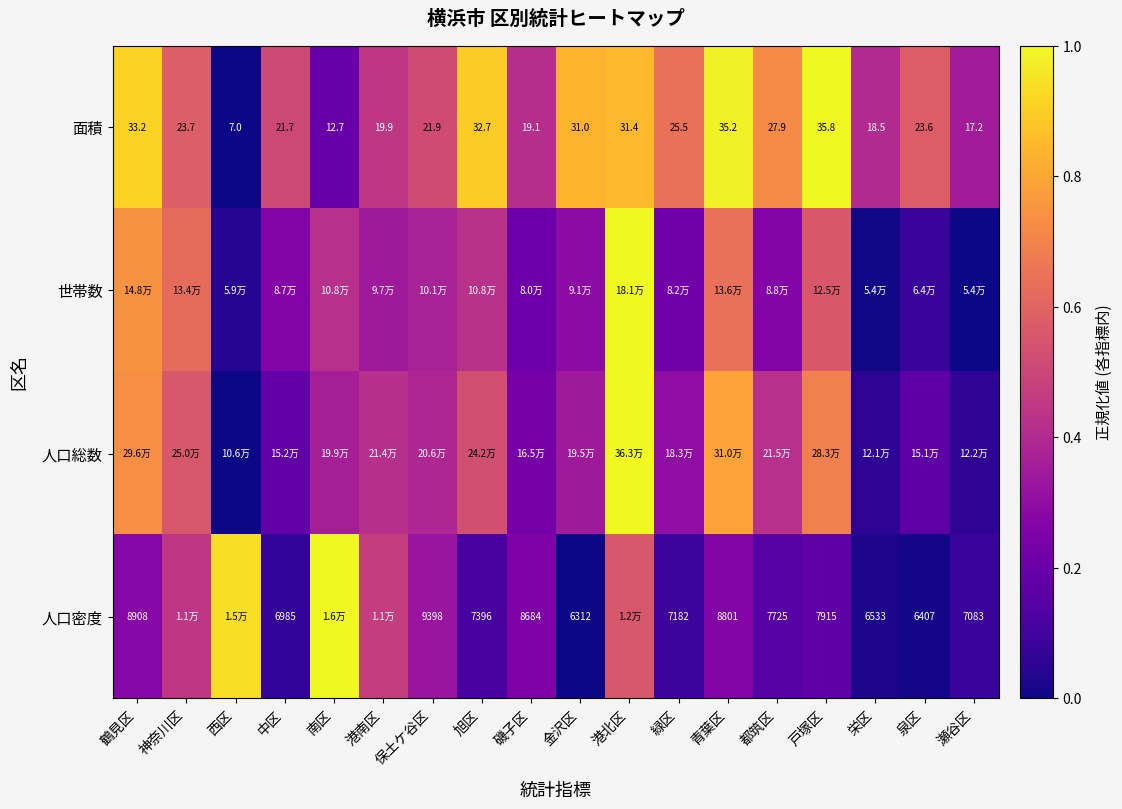

At which category does the chart reach its minimum across all series?

西区